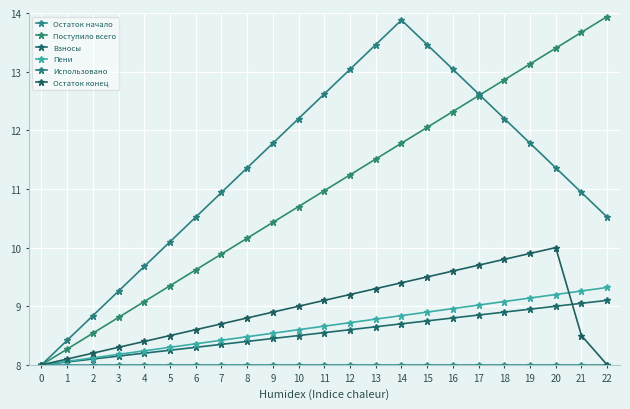

Between 17 and 8, which is larger?

17